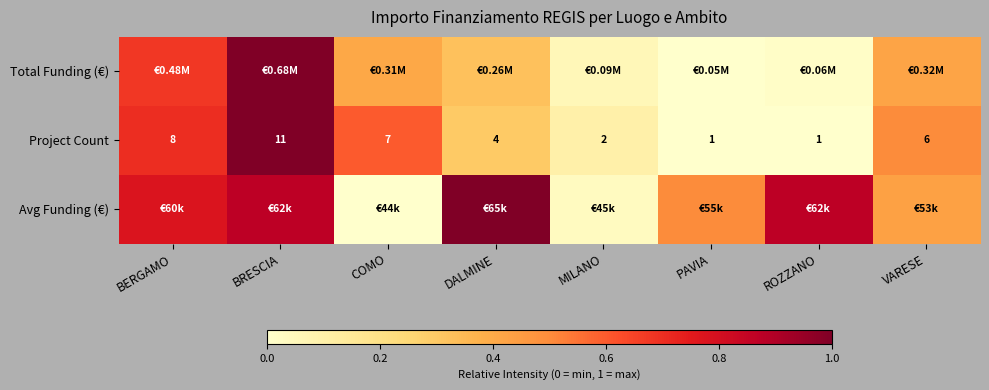

Which has a higher value, COMO or ROZZANO?

COMO